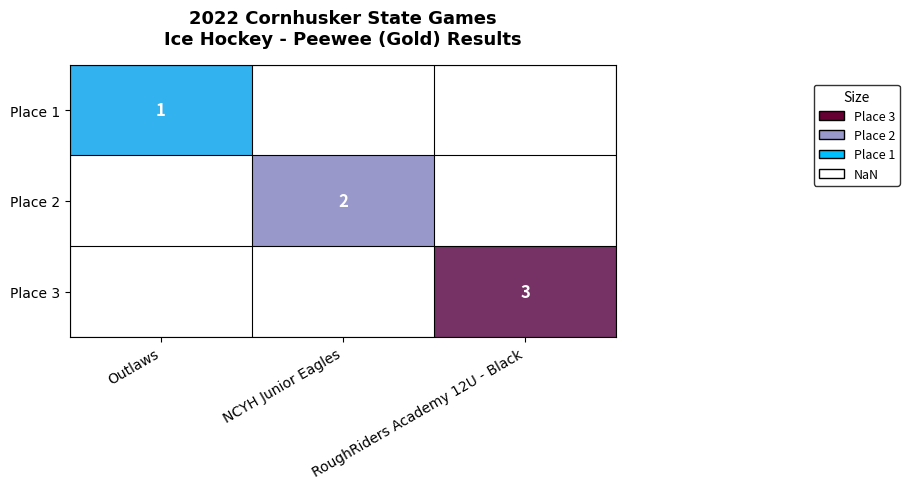

Is the value of Place 3 at RoughRiders Academy 12U - Black greater than the value of Place 1 at Outlaws?

Yes